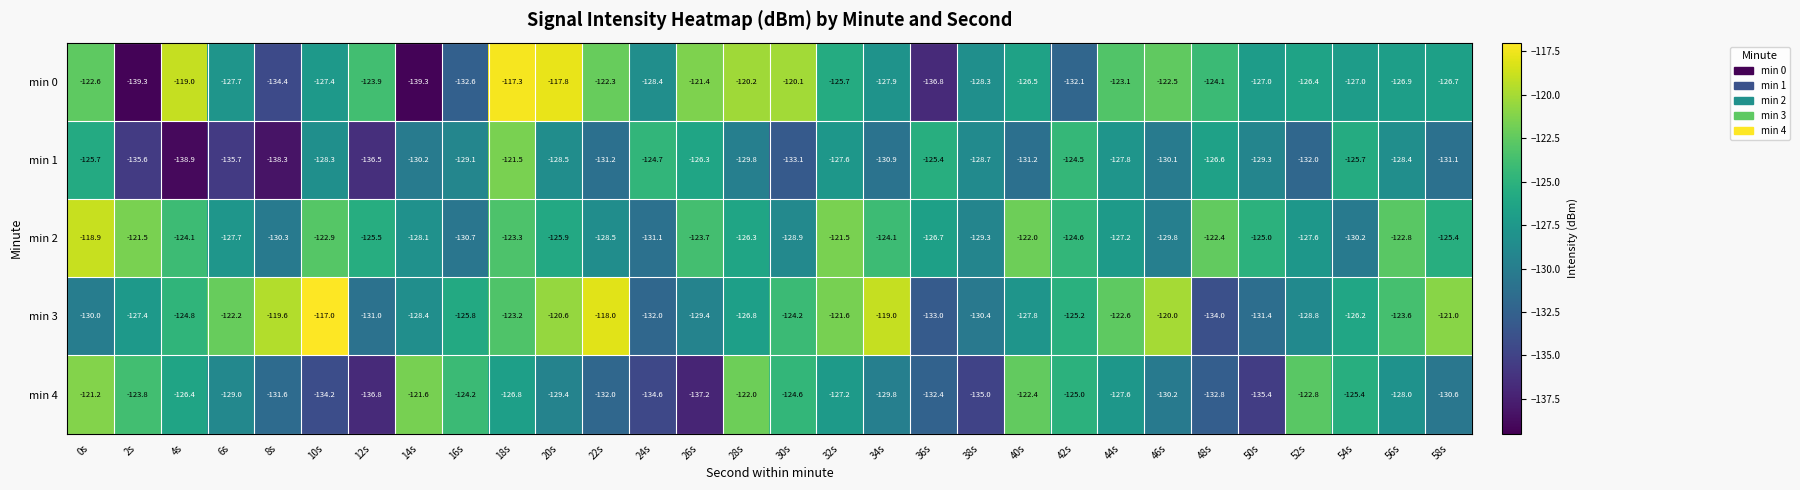

At 32s, list the series in order from largest to smallest.

min 2, min 3, min 0, min 4, min 1